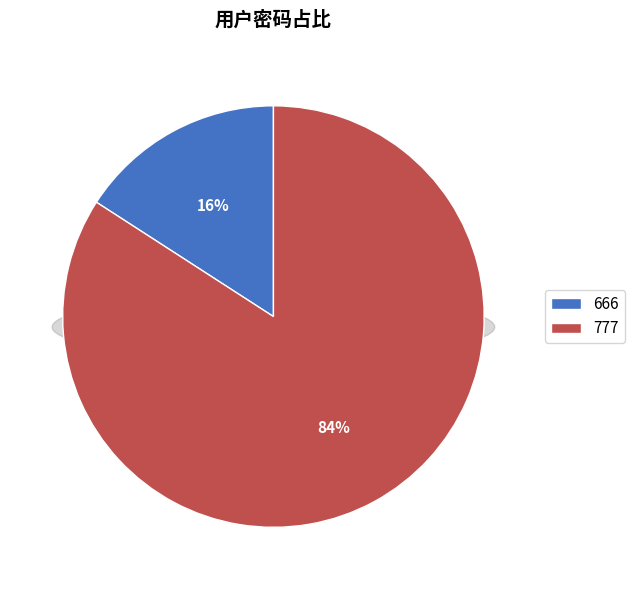

To the nearest percent, what is the difference between the largest and smallest slice percentages?

68%